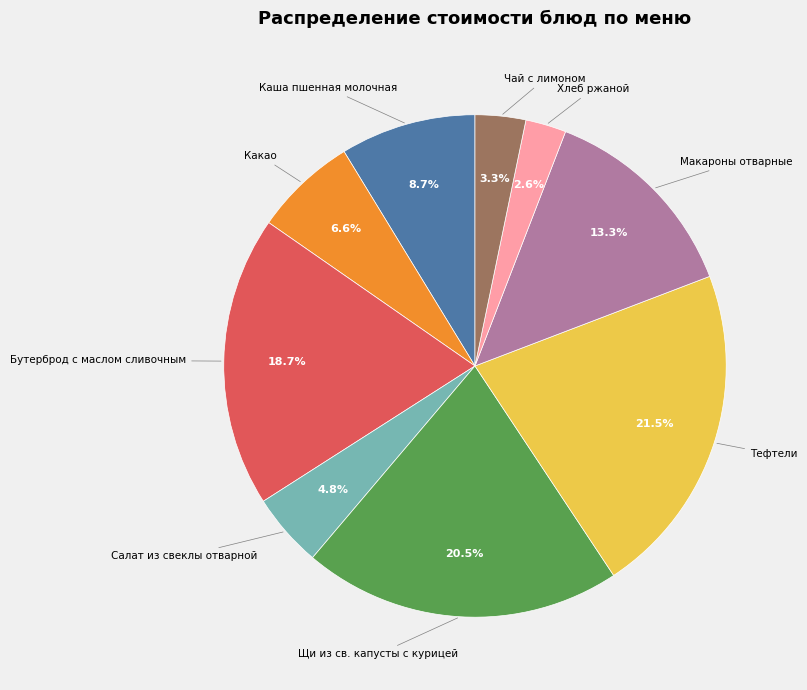

To the nearest percent, what is the difference between the largest and smallest slice percentages?

19%